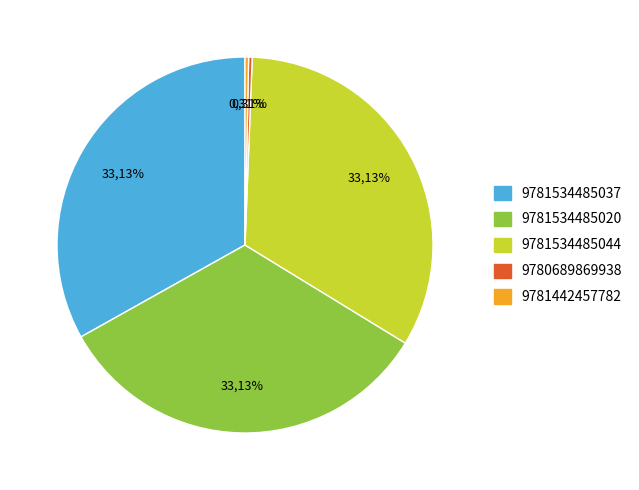

What is the change in value from 9781534485020 to 9781442457782?

-173470344